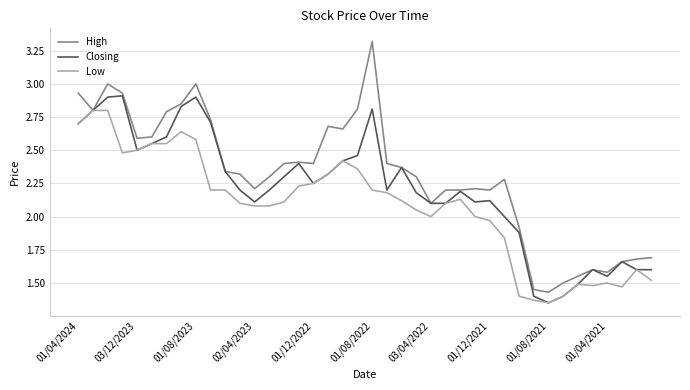

List the series in order of their peak value, lowest first.

Low, Closing, High